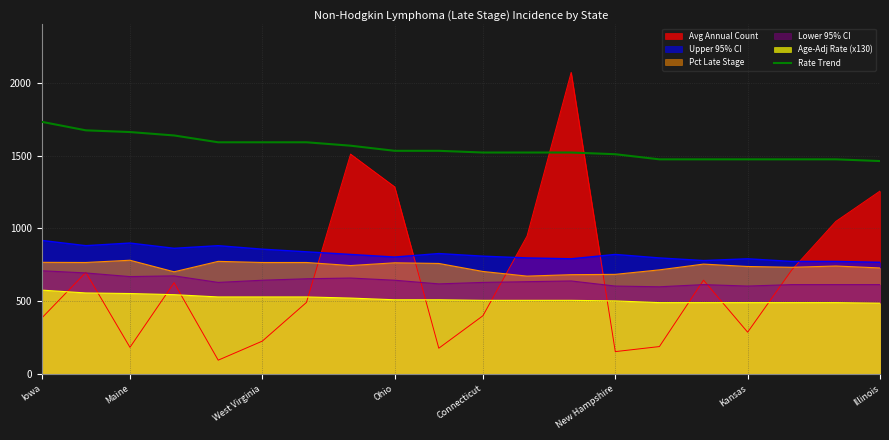

What is the lowest value of the Rate Trend series?

1462.5